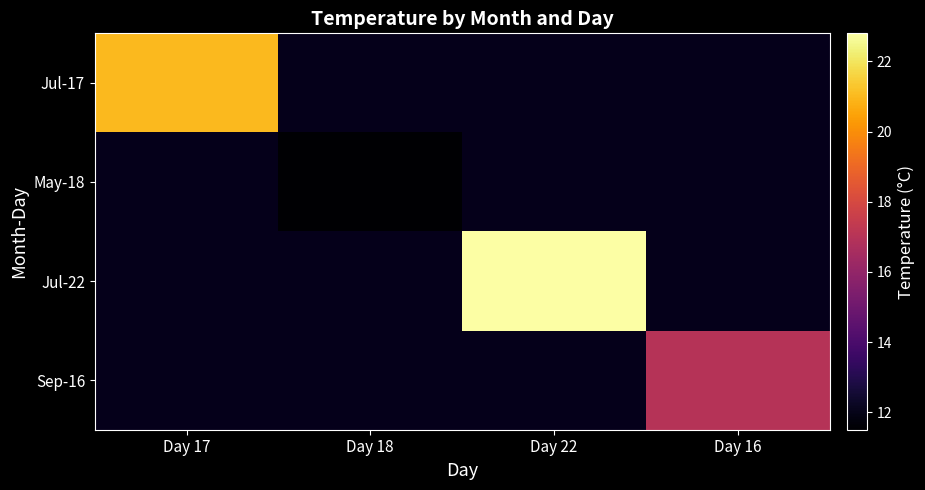

Which has a higher value, Day 18 or Day 22?

Day 22